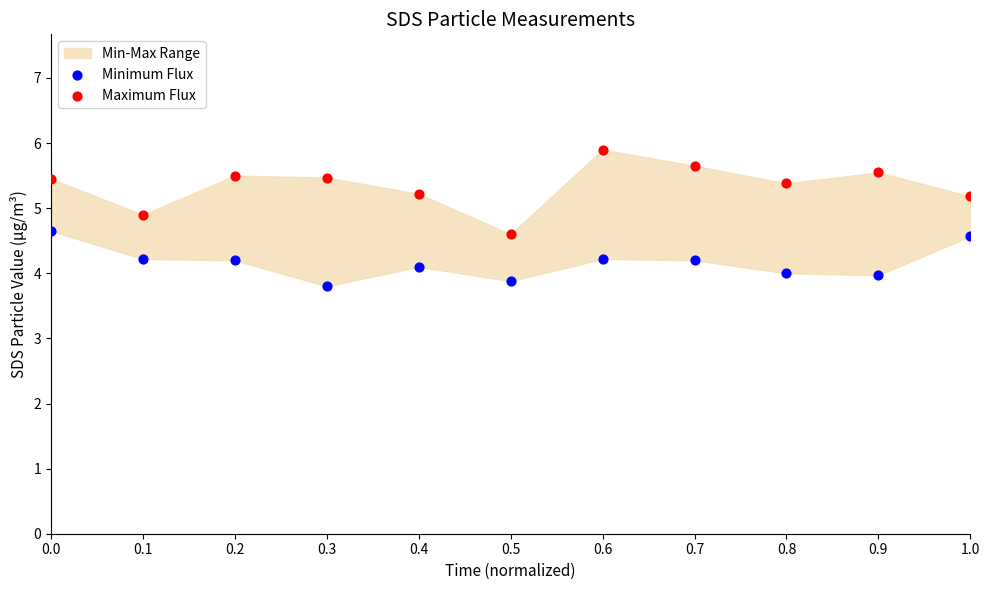

What is the X range (max minus min) for the scatter plot?

1.0